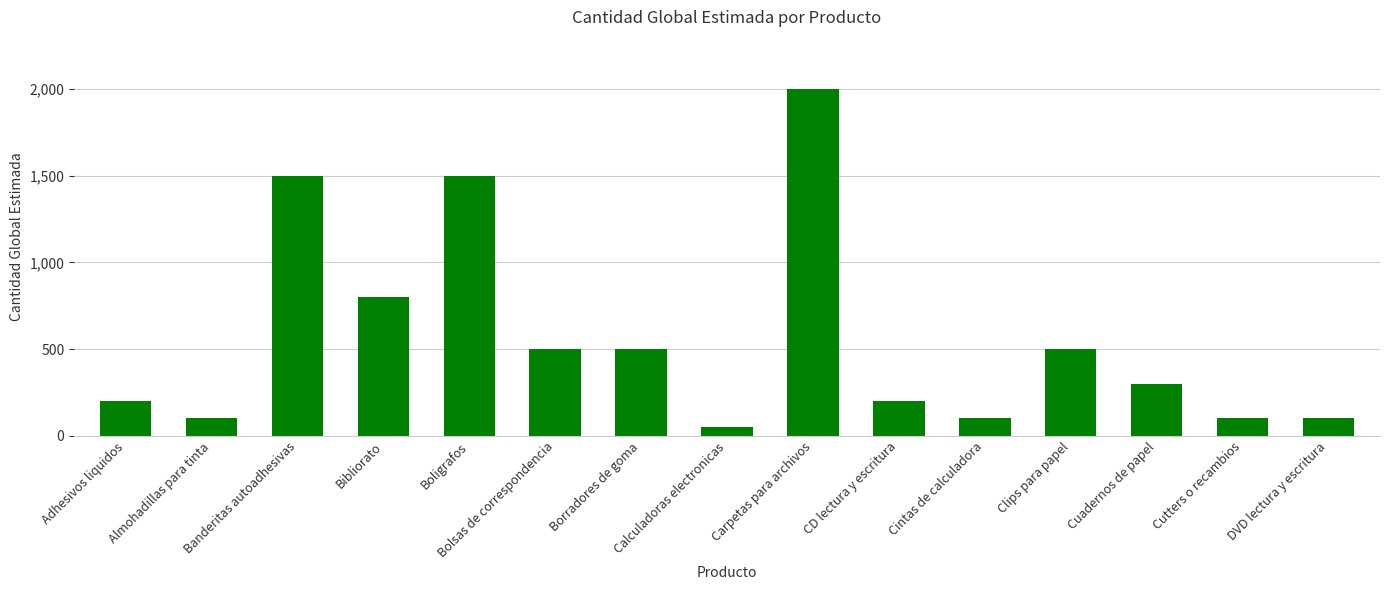

What is the sum of the values at Bibliorato and Adhesivos liquidos?

1000